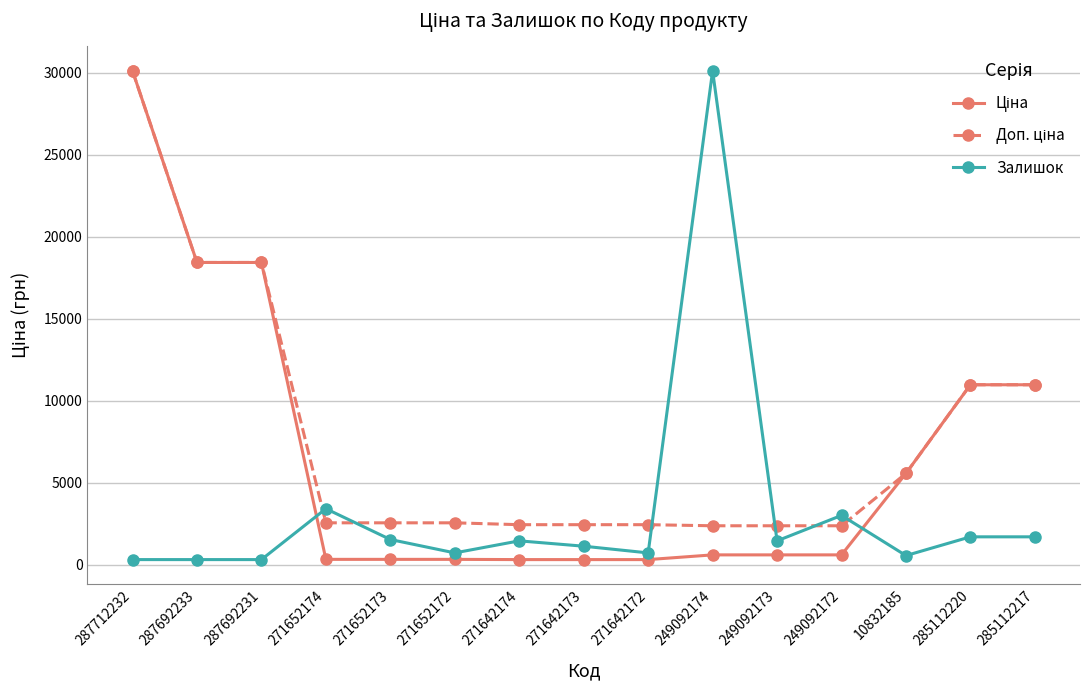

How many lines are shown in the chart?

3